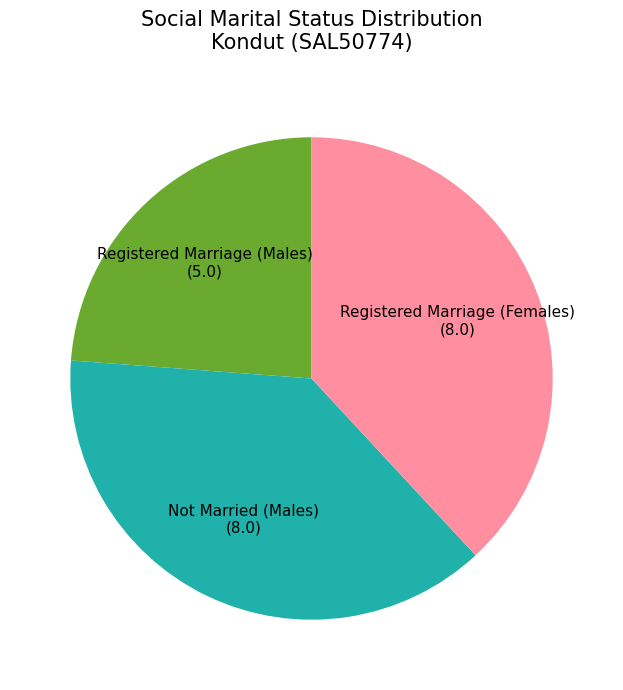

What is the smallest slice in the pie chart?

Registered Marriage (Males)